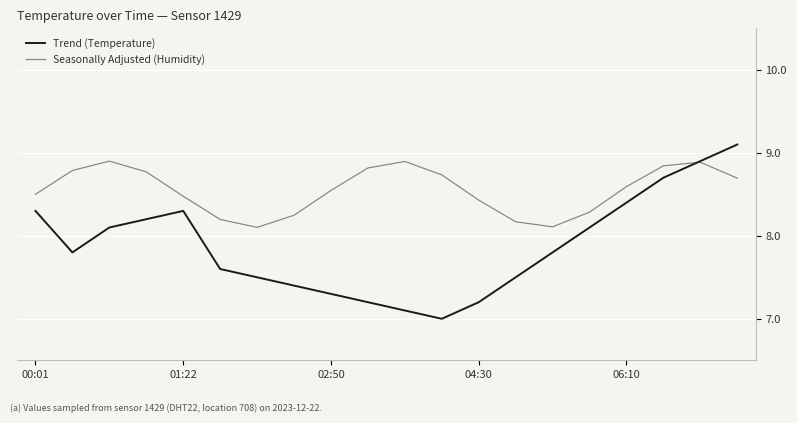

How many interior local valleys does the Trend (Temperature) series have?

2